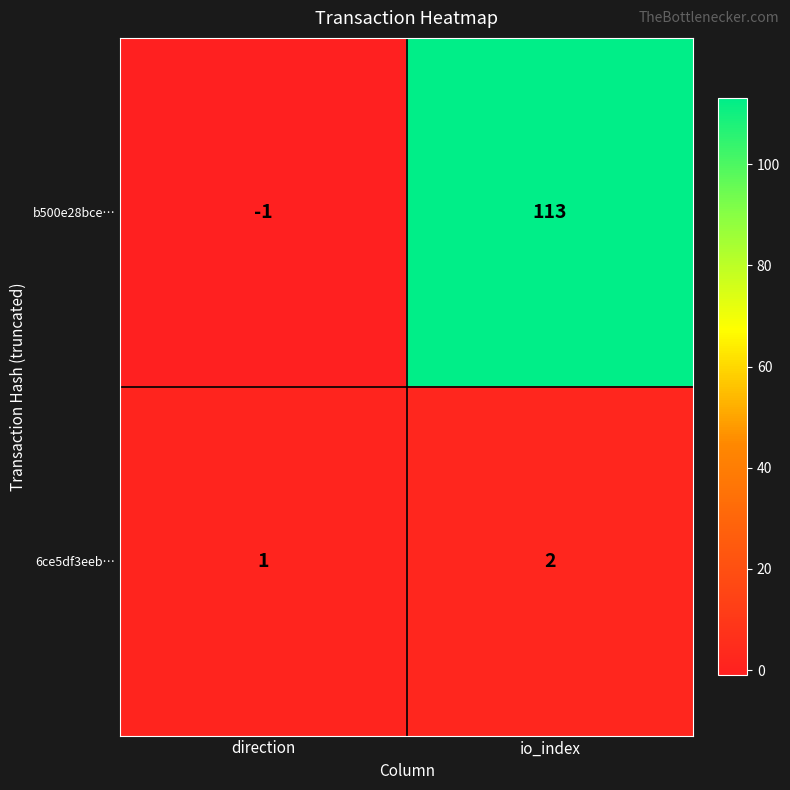

Count the number of categories in the chart.

2